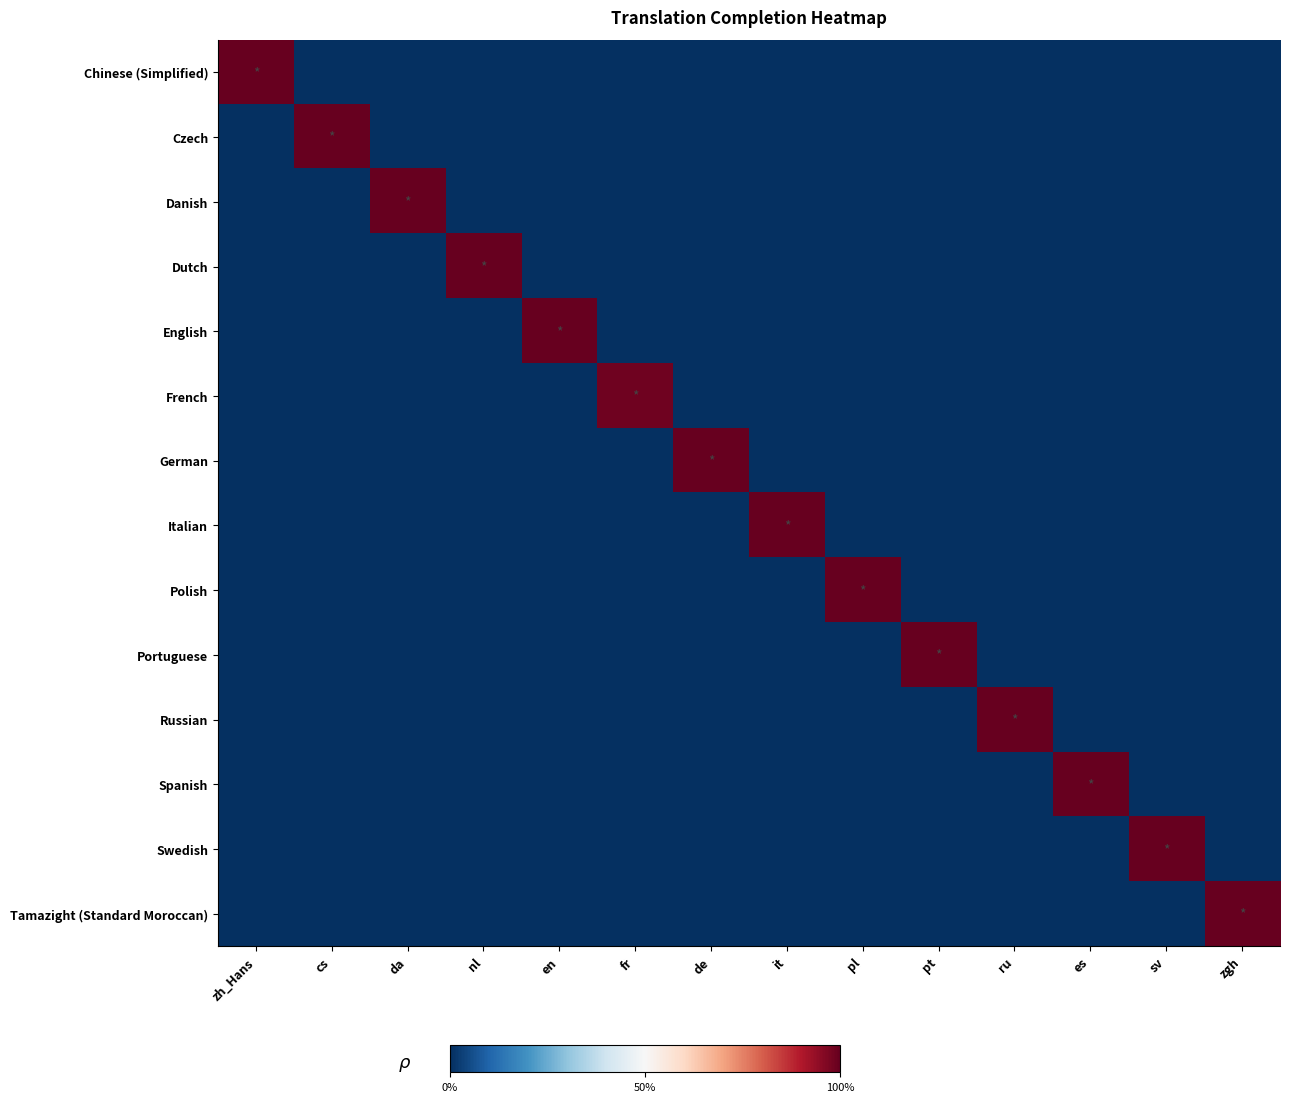

At which category does the chart reach its peak across all series?

zh_Hans